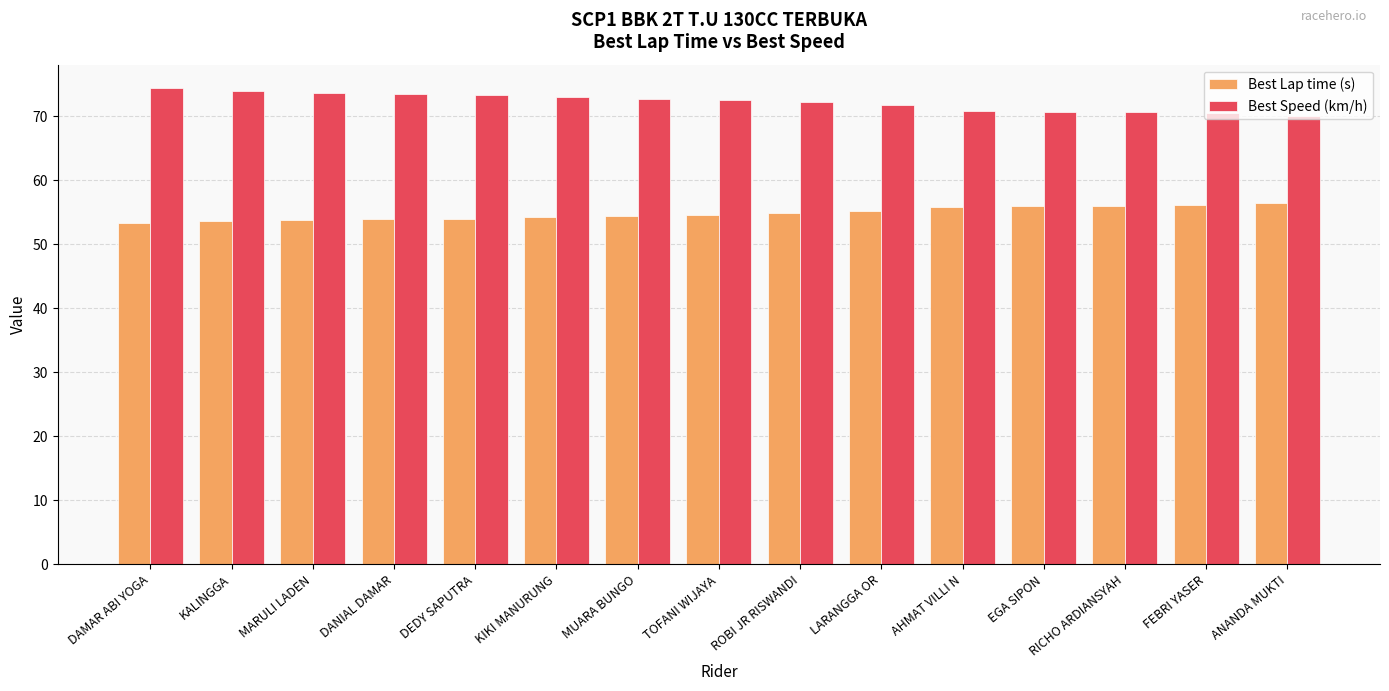

What is the approximate value of Best Speed (km/h) at DANIAL DAMAR?

73.4